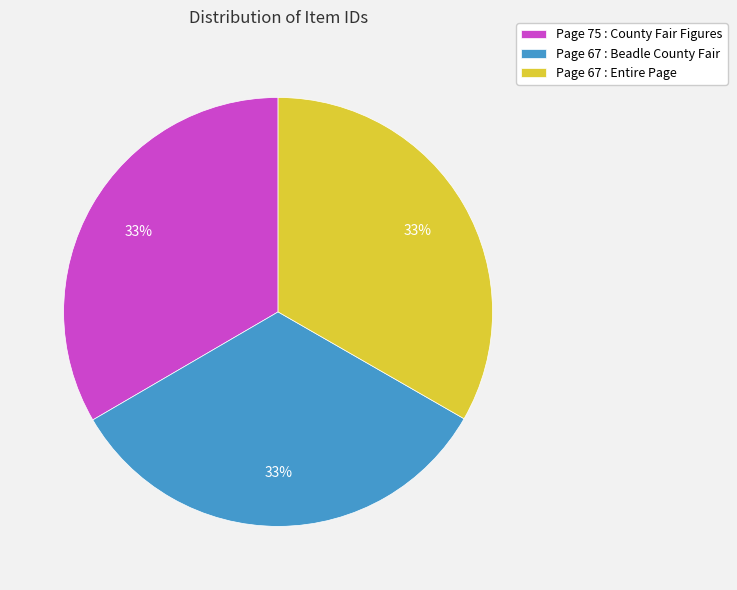

To the nearest percent, what is the average slice percentage?

33%